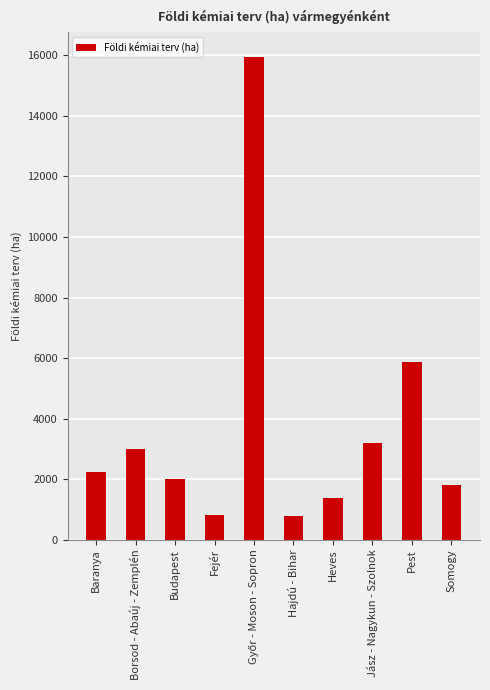

At which label is the value closest to 8370?

Pest